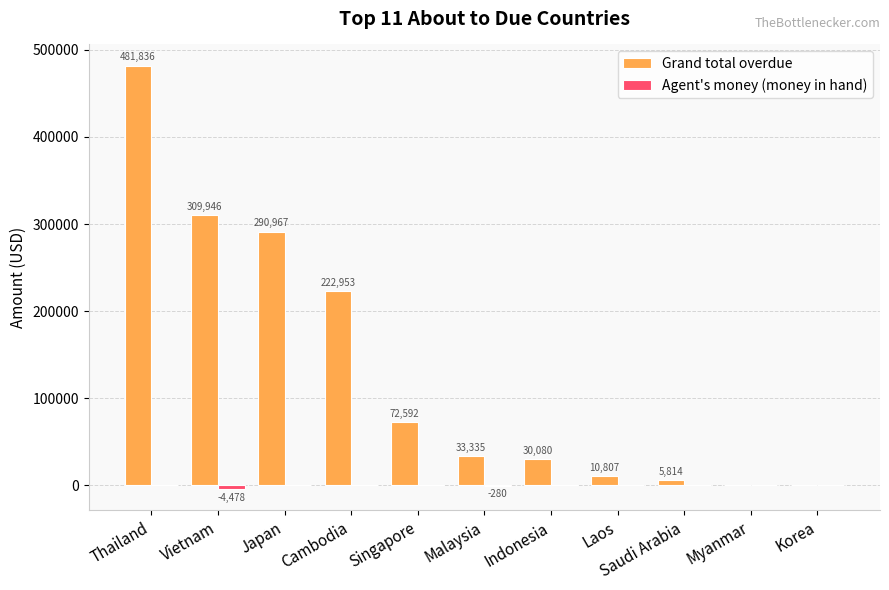

Where does the Grand total overdue series first go above 33334?

Thailand